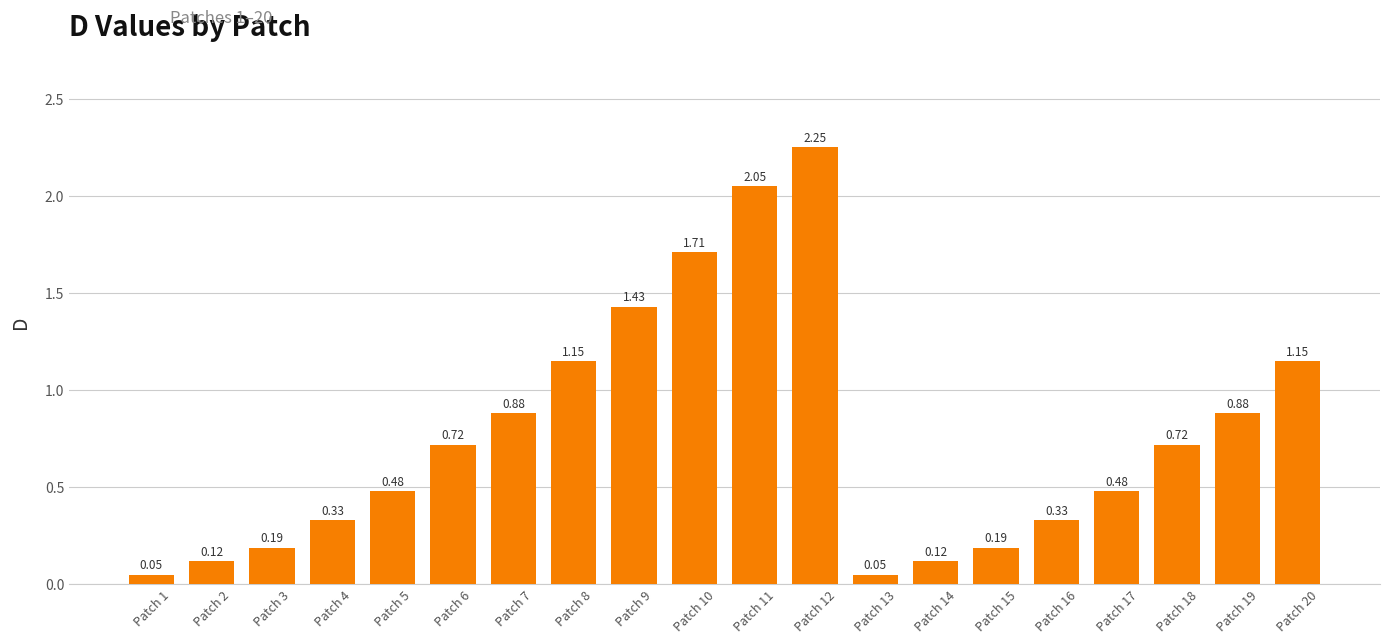

What is the average value?

0.8